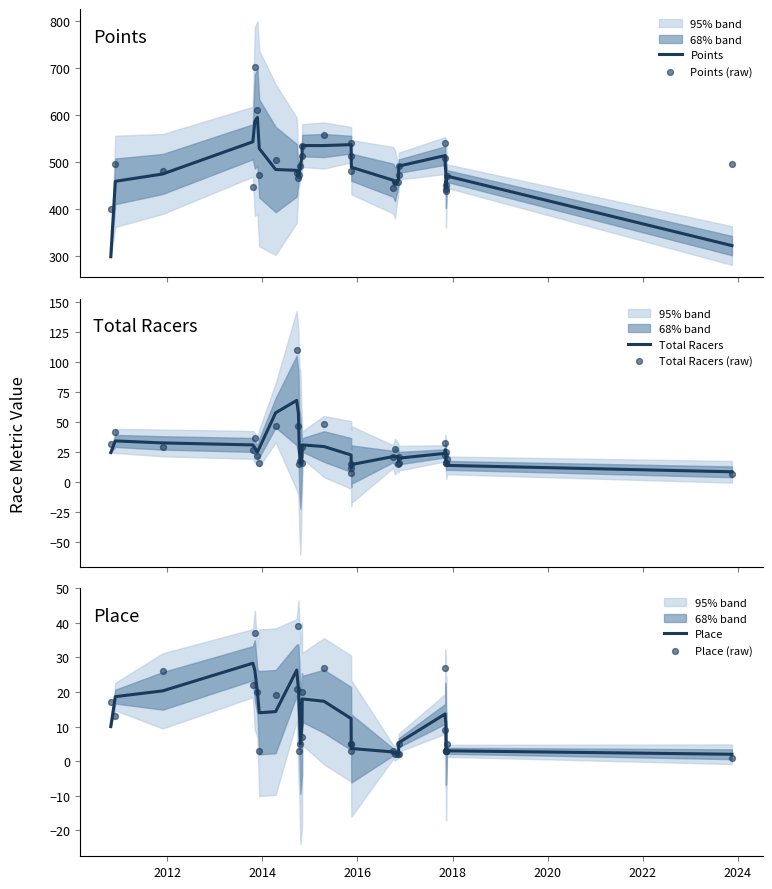

What are all the series names shown in the legend?

Points, Points (raw), Total Racers, Total Racers (raw), Place, Place (raw)